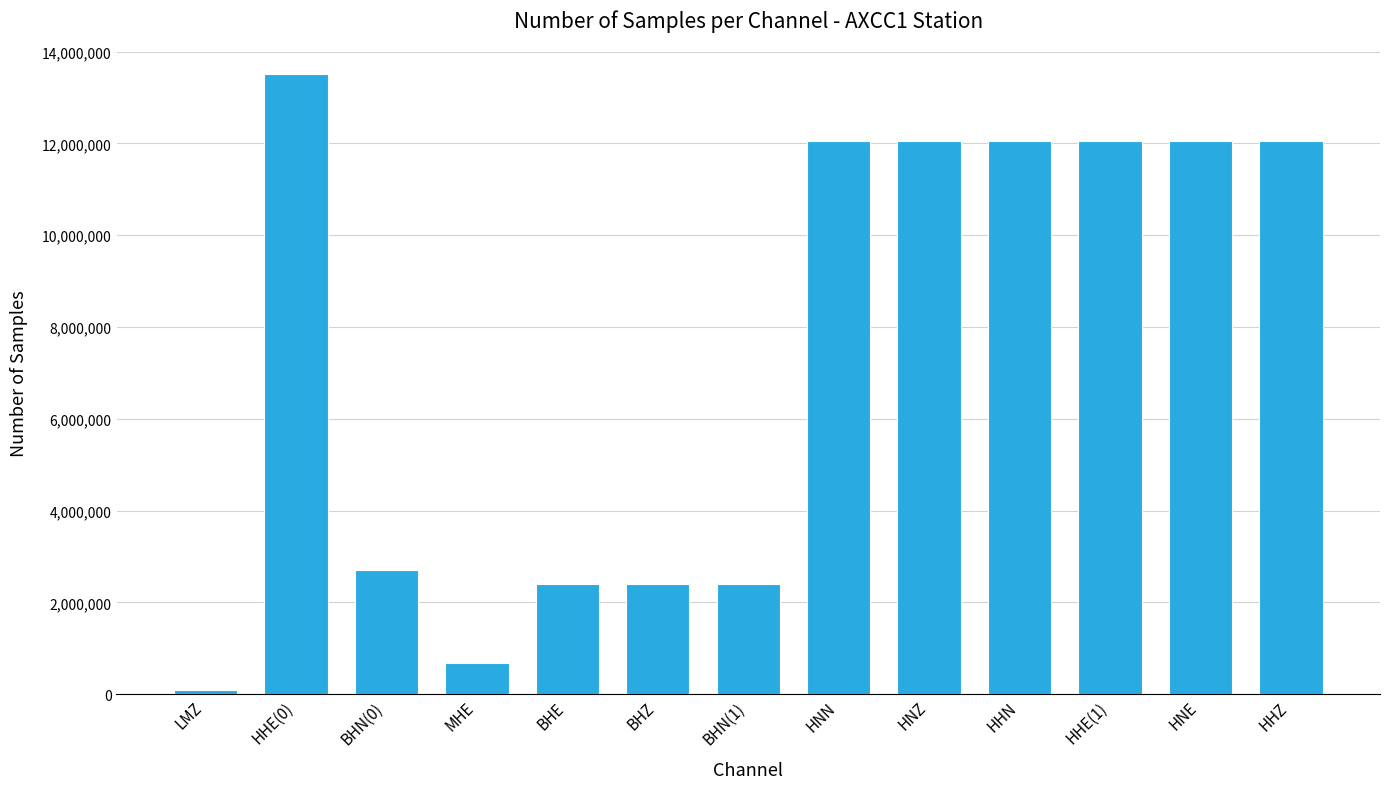

True or false: the data shows 550495 at BHE.

False